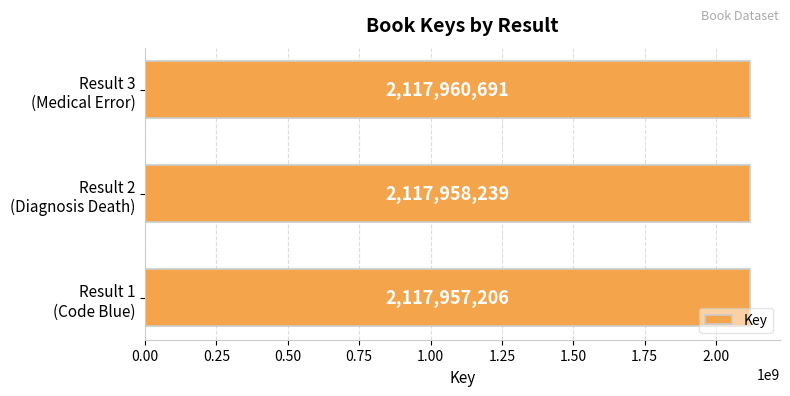

What is the sum of all values?

6353876136